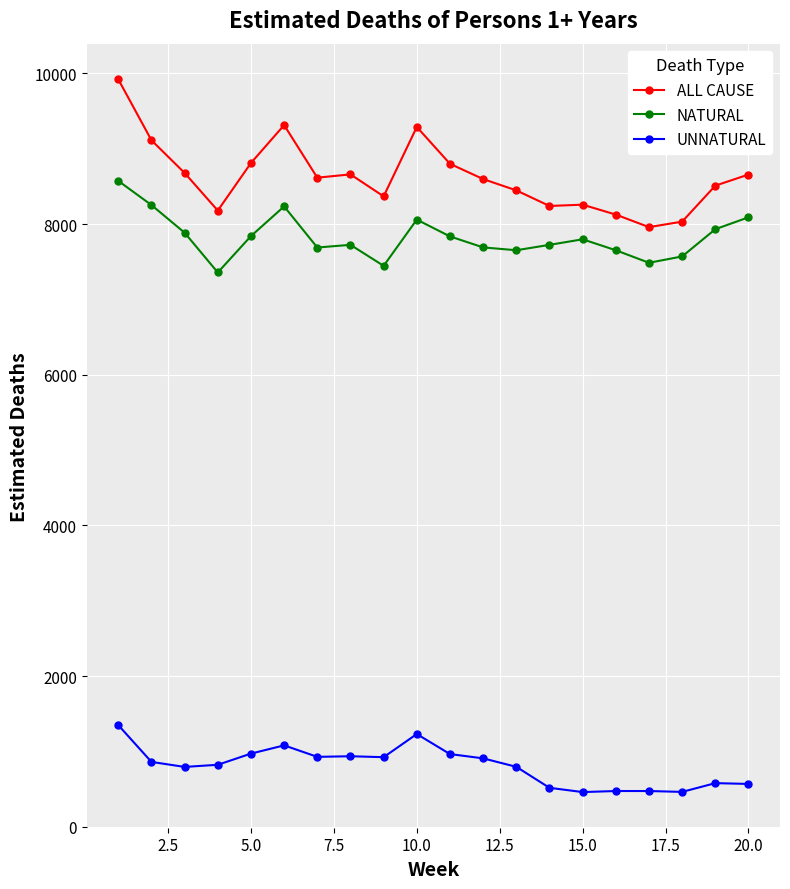

Which series has the largest range (max minus min)?

ALL CAUSE